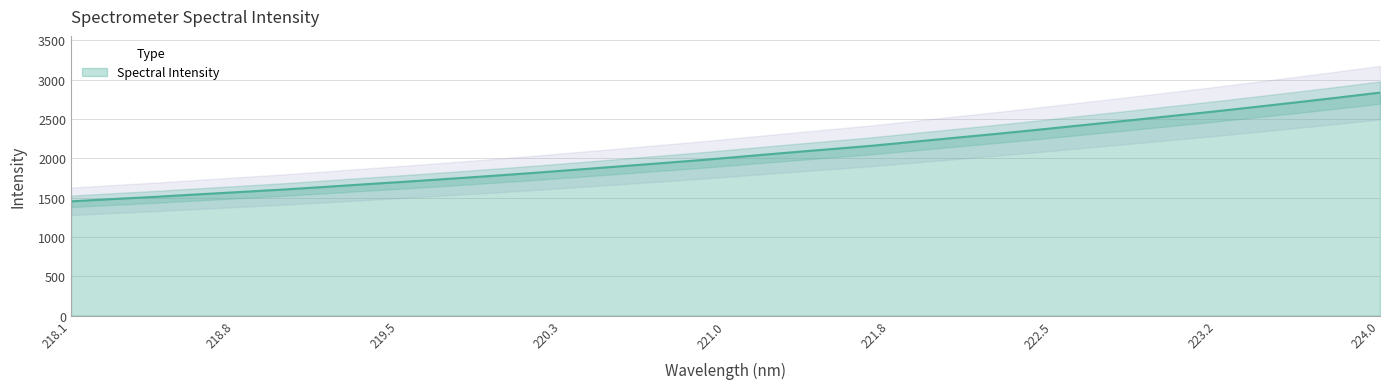

What is the minimum value for Spectral Intensity?

1451.7